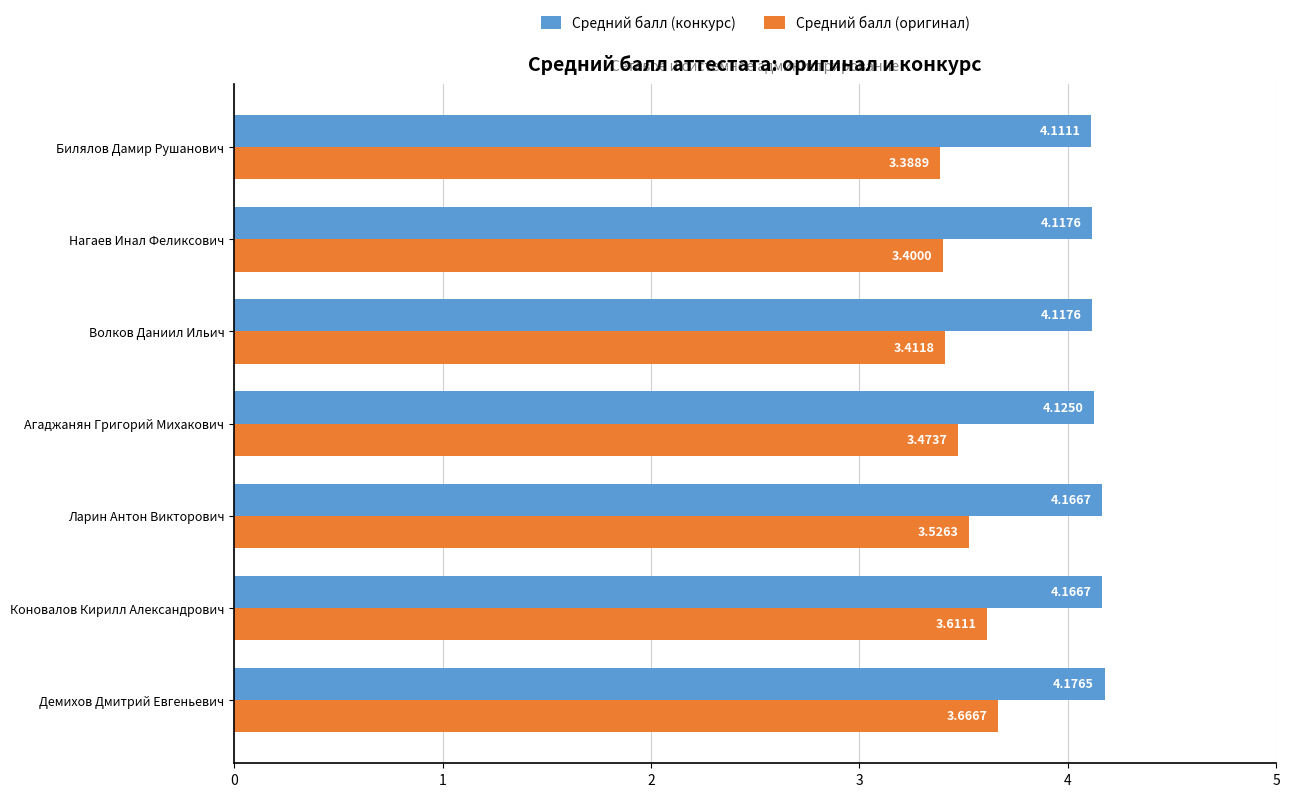

What is the smallest value displayed?

3.4